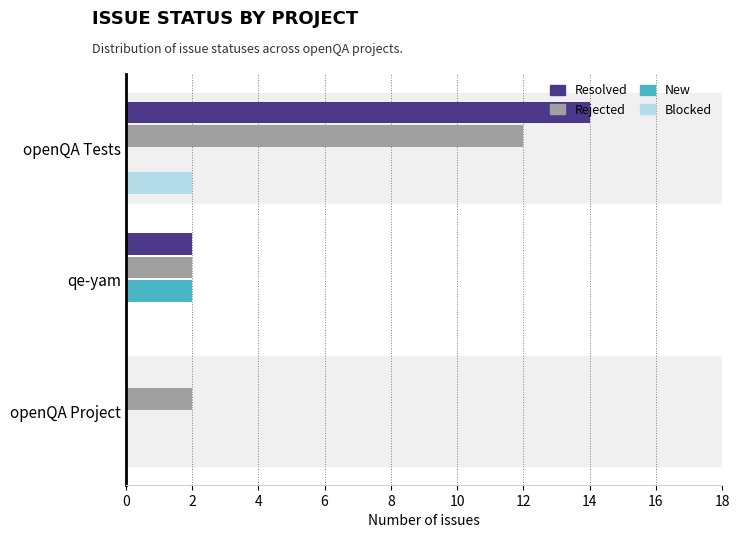

Which series has the largest range (max minus min)?

Resolved